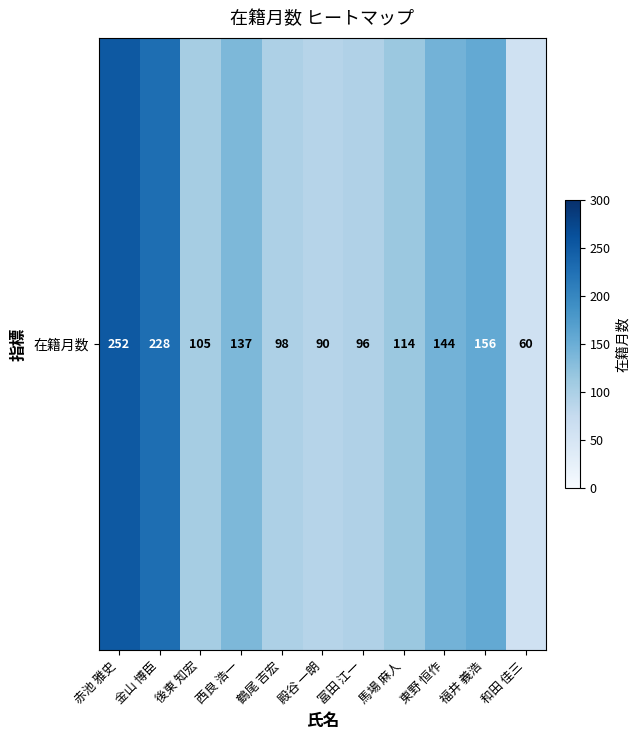

What is the smallest value displayed?

60